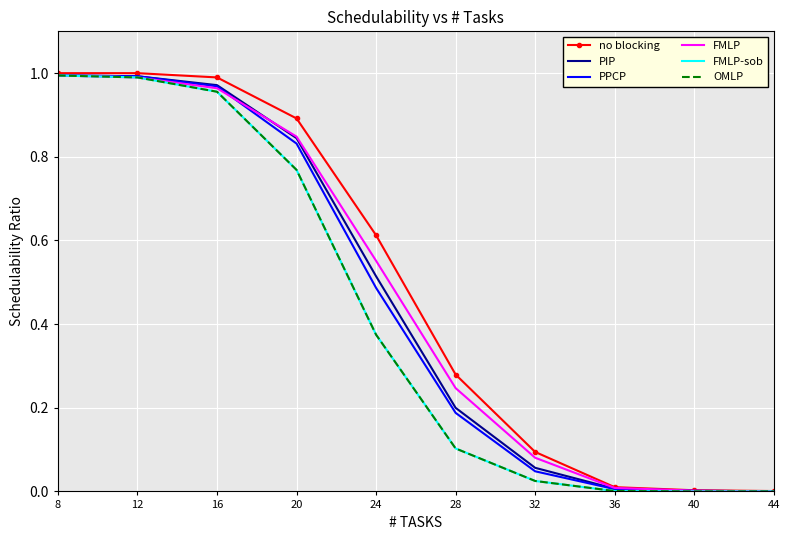

Where is FMLP-sob nearest to the value 0?

40